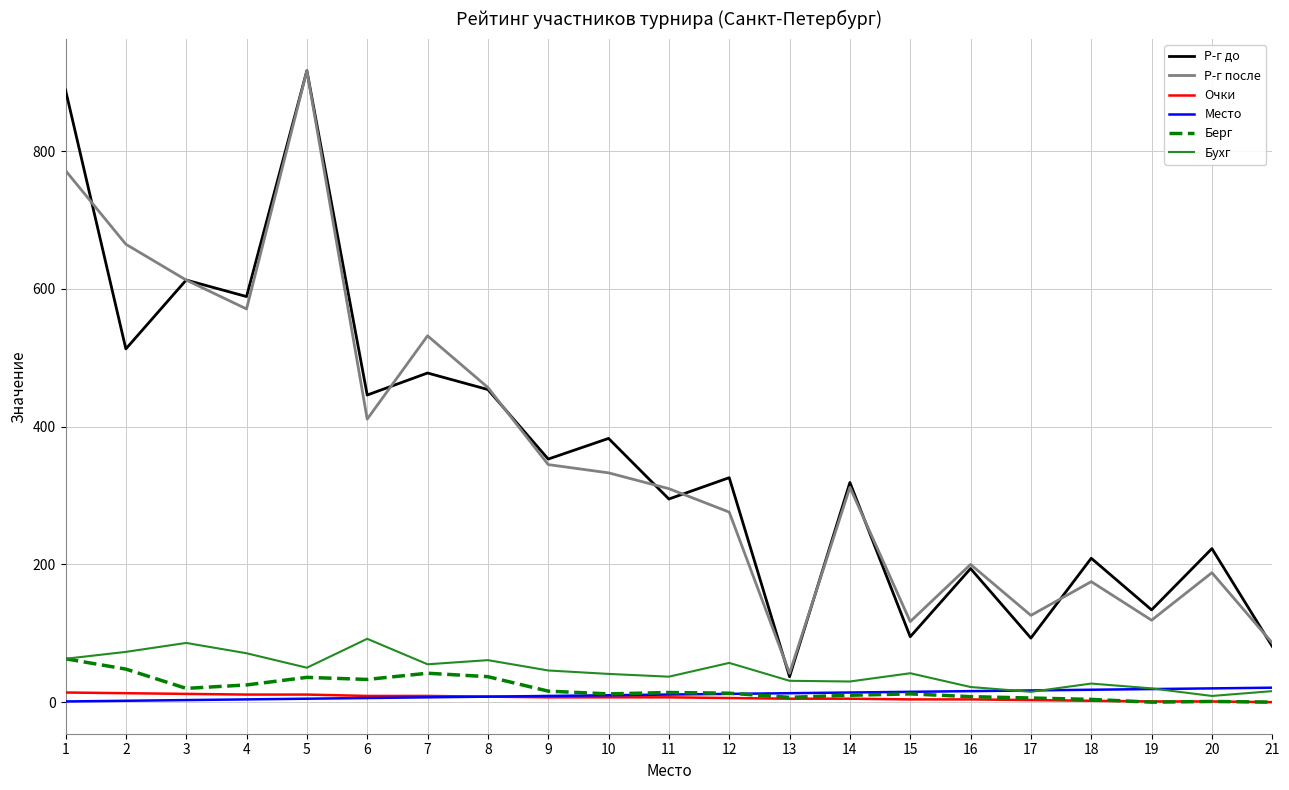

Which series has the largest range (max minus min)?

Р-г до